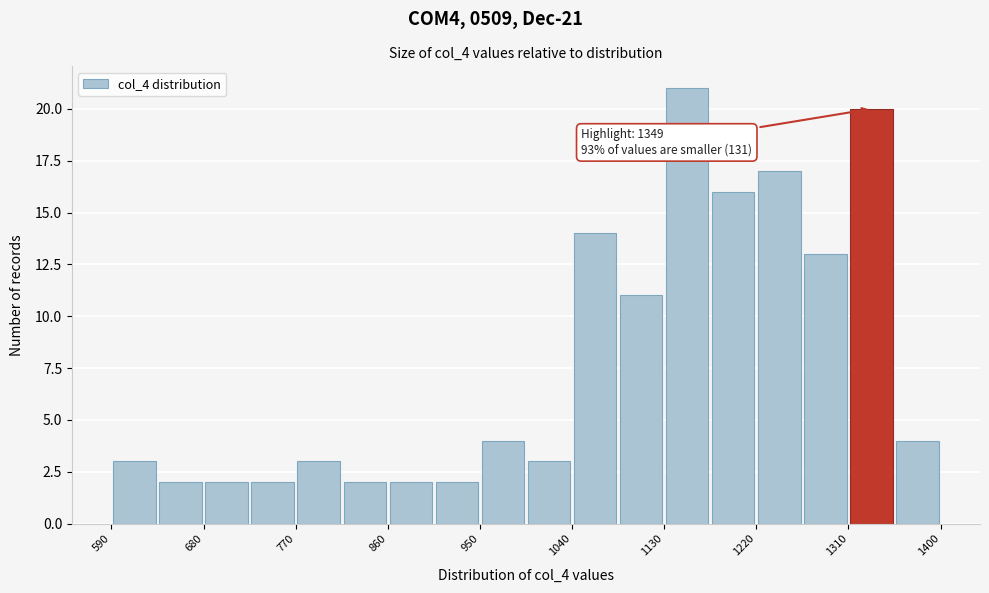

Which range on the x-axis has the tallest bar?

1130 to 1175